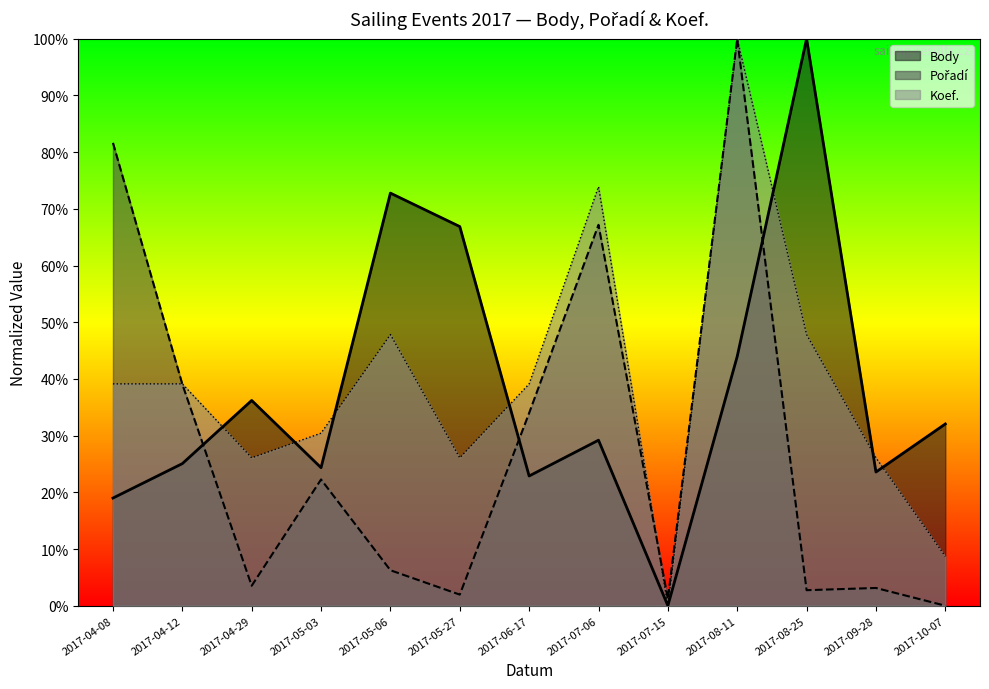

True or false: Koef. has more than 2 points higher than both neighbors.

True